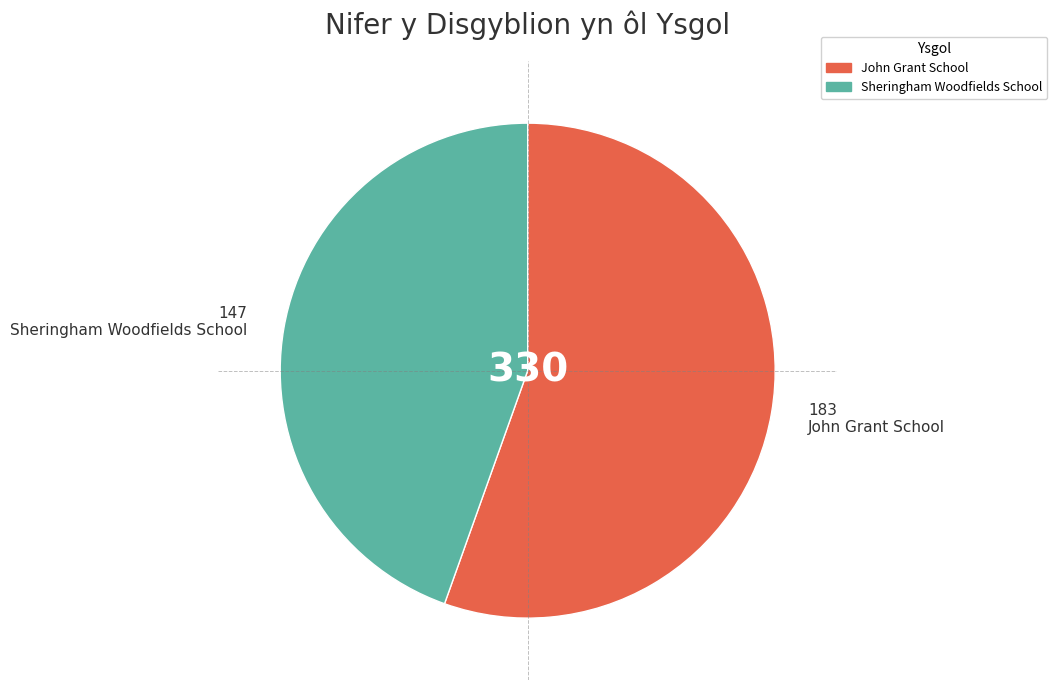

Which has a higher value, Sheringham Woodfields School or John Grant School?

John Grant School